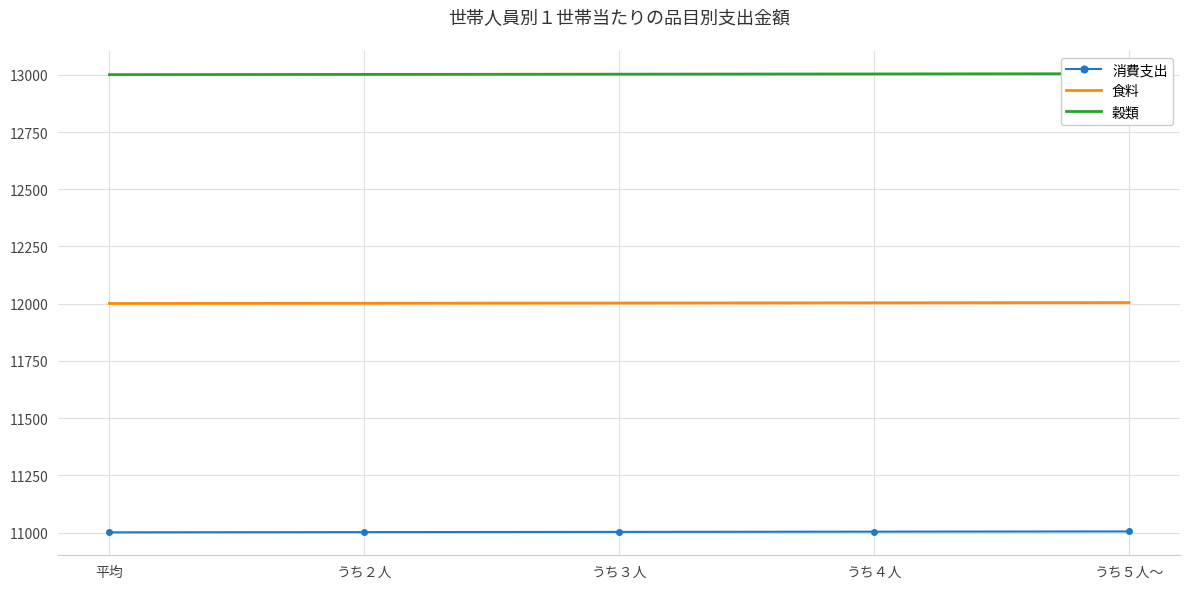

True or false: 穀類 and 食料 cross at least once.

False